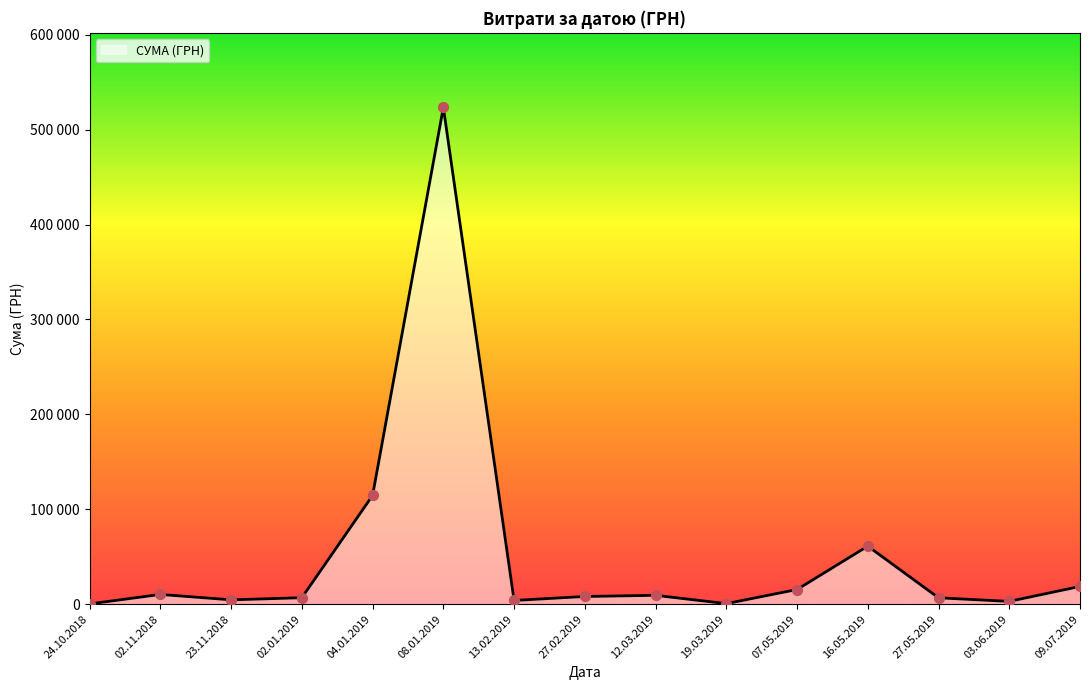

Does the chart have visible grid lines?

No